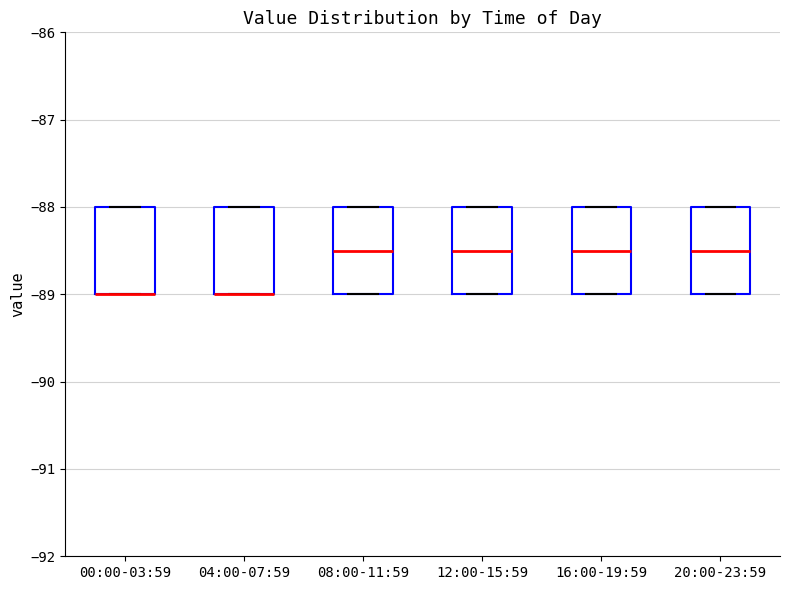

Reading left to right, read every box against the y-axis: the position of its median line, the range the box covers, and the ends of its whiskers. The values are not printed on the chart, so give them approximately, as read against the axis.

00:00-03:59: median -89.0 (drawn on the box's lower edge), box -89.0 to -88.0, whiskers -89.0 to -88.0
04:00-07:59: median -89.0 (drawn on the box's lower edge), box -89.0 to -88.0, whiskers -89.0 to -88.0
08:00-11:59: median -88.5, box -89.0 to -88.0, whiskers -89.0 to -88.0
12:00-15:59: median -88.5, box -89.0 to -88.0, whiskers -89.0 to -88.0
16:00-19:59: median -88.5, box -89.0 to -88.0, whiskers -89.0 to -88.0
20:00-23:59: median -88.5, box -89.0 to -88.0, whiskers -89.0 to -88.0